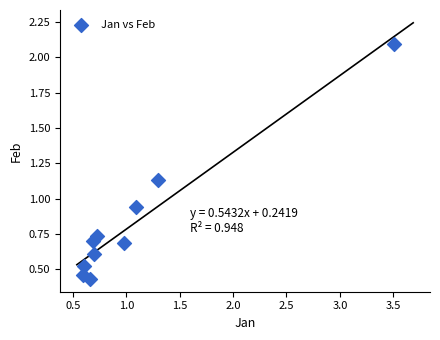

What is the range of Y values (max minus min)?

1.7